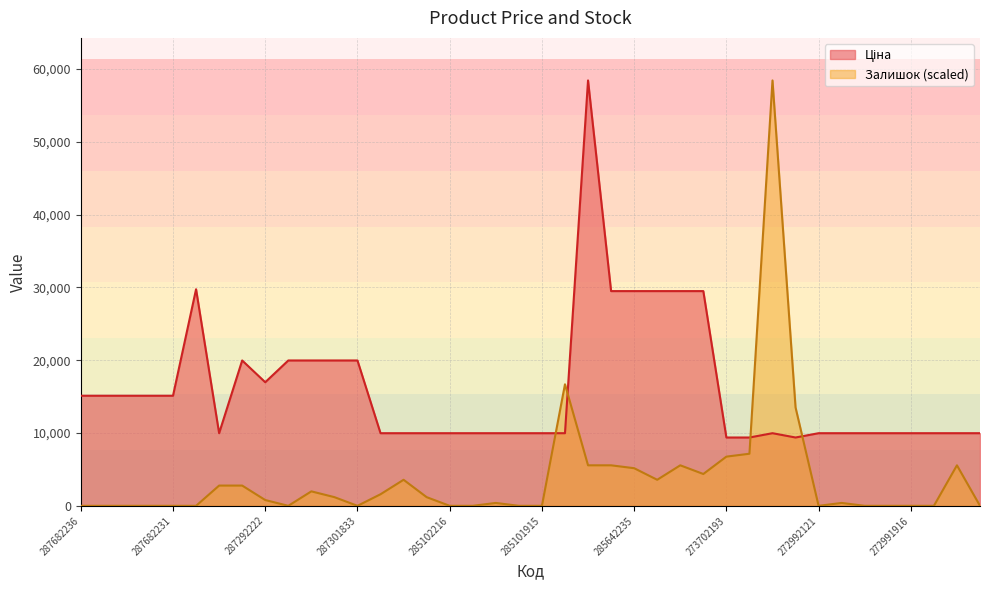

True or false: Залишок has more than 1 interior local peaks.

True